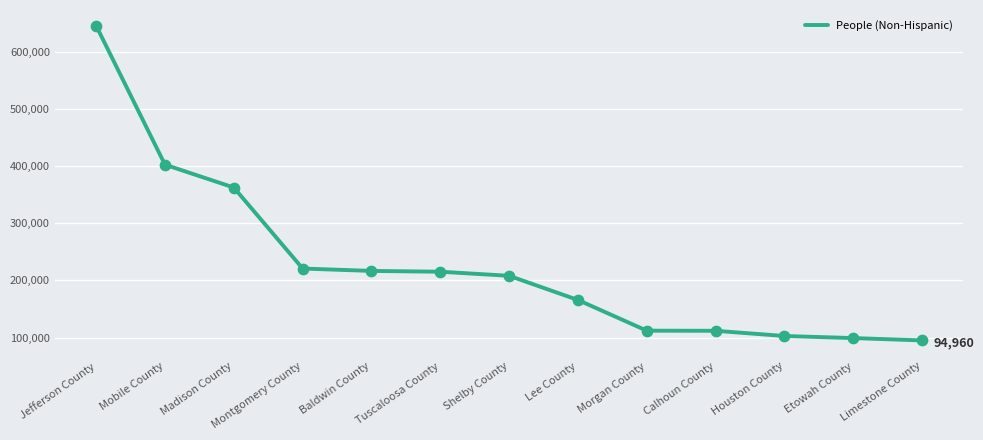

What is the change in value from Tuscaloosa County to Etowah County?

-116051